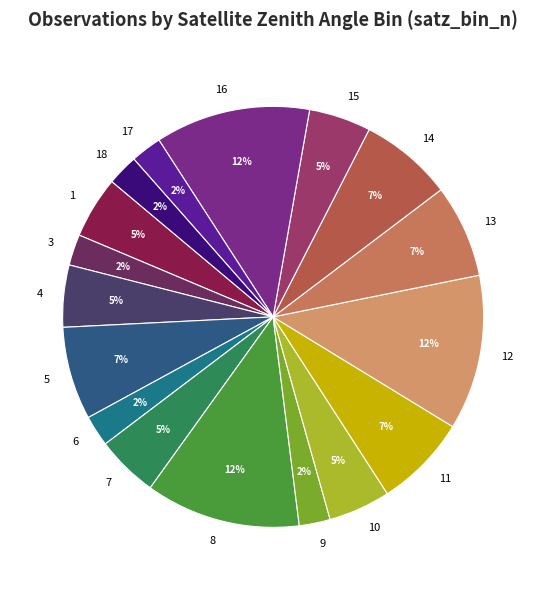

To the nearest percent, what portion does 3 represent?

2%